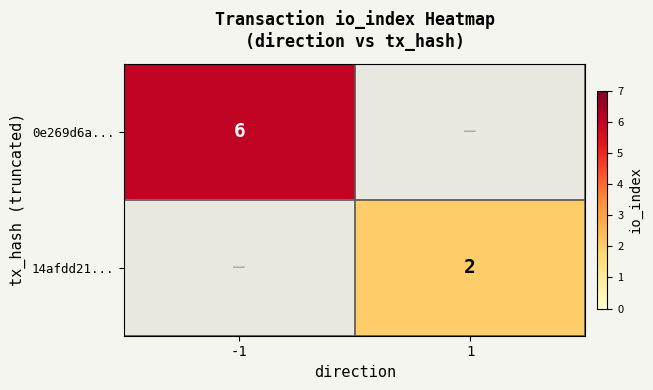

Is it true that 0e269d6a... equals 8 at -1?

False